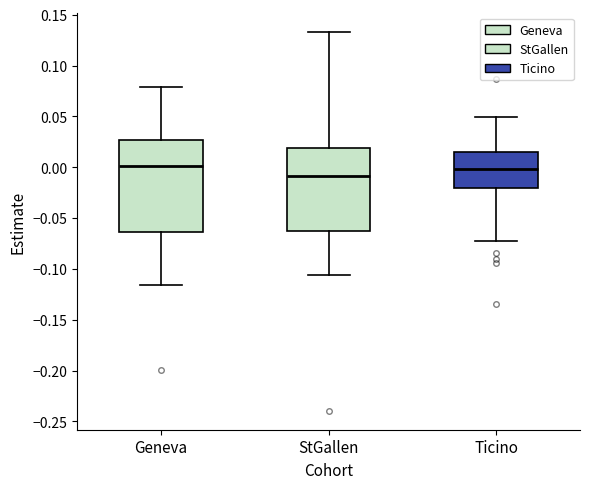

Reading left to right, transcribe this box plot: for each box, give where its median line is, the range the box spans, and where its two whiskers end, as read against the y-axis. The values are not printed on the chart, so give them approximately, as read against the axis.

Geneva: median 0.000, box -0.065 to 0.025, whiskers -0.115 to 0.080
StGallen: median -0.010, box -0.065 to 0.020, whiskers -0.105 to 0.135
Ticino: median 0.000, box -0.020 to 0.015, whiskers -0.070 to 0.050